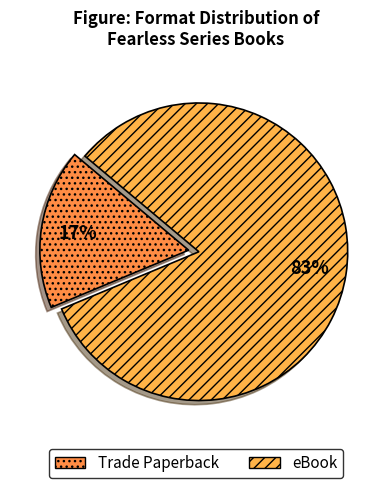

Combined, do eBook and Trade Paperback account for over 50%?

Yes